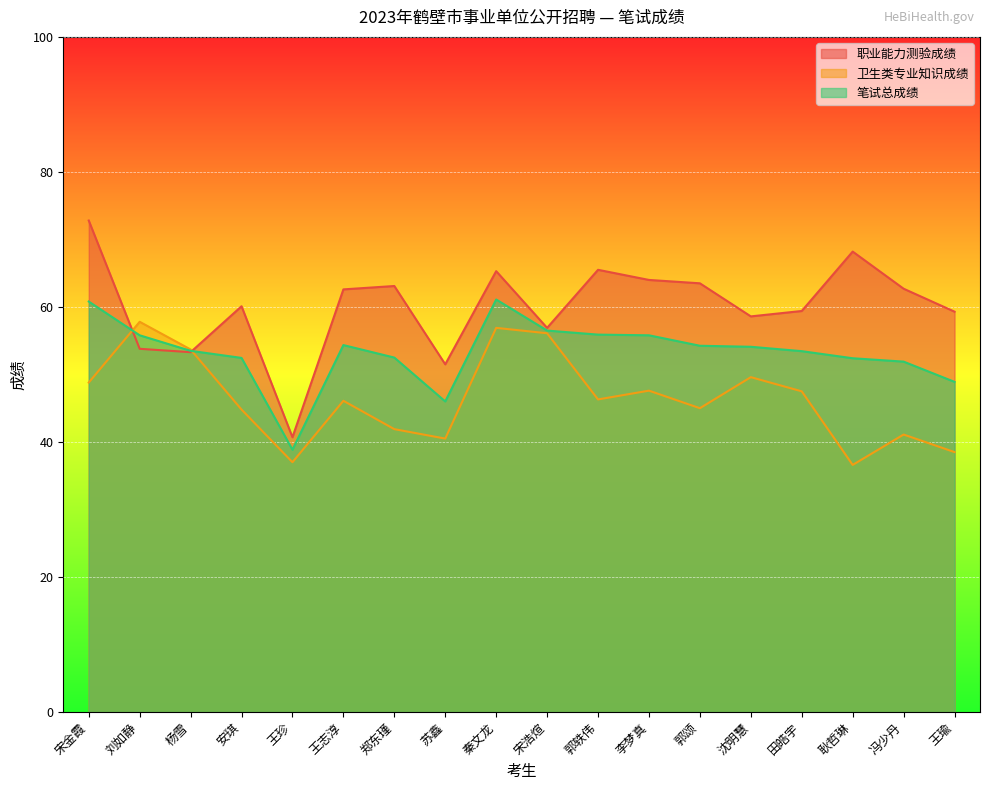

How many lines are shown in the chart?

3